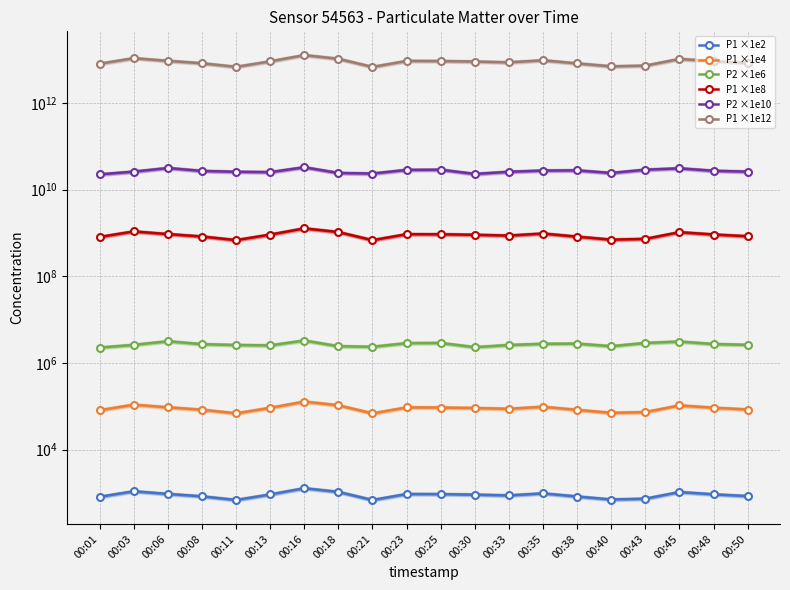

The value of P1 ×1e2 at 00:11 is 682.0. True or false?

True